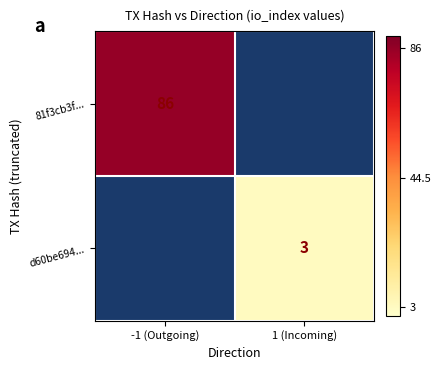

What is the minimum value shown in the chart?

3.0